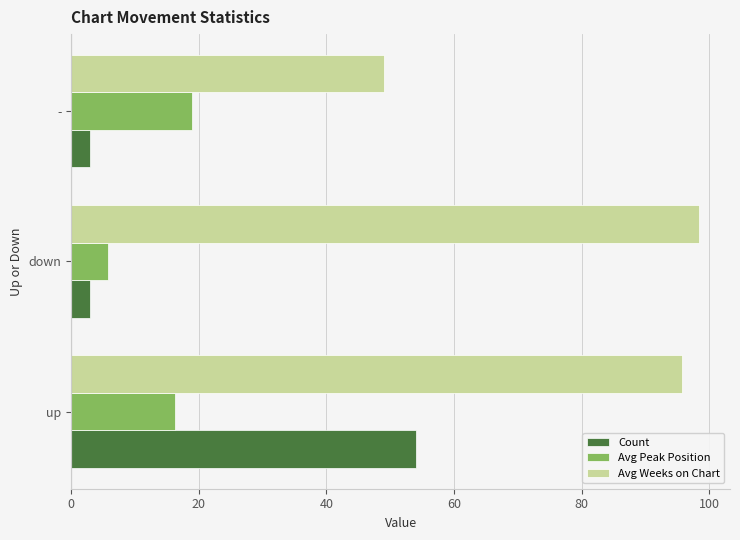

Which series has the largest total across all categories?

Avg Weeks on Chart